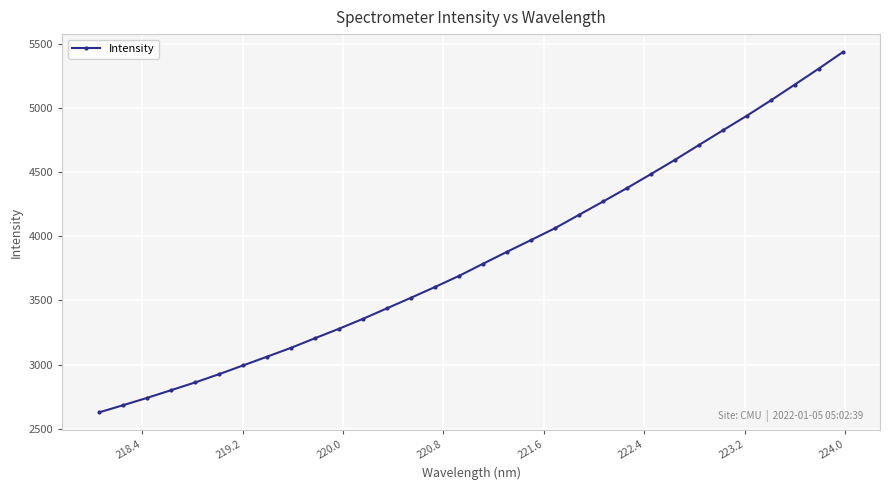

True or false: there are more than 2 points higher than both neighbors.

False